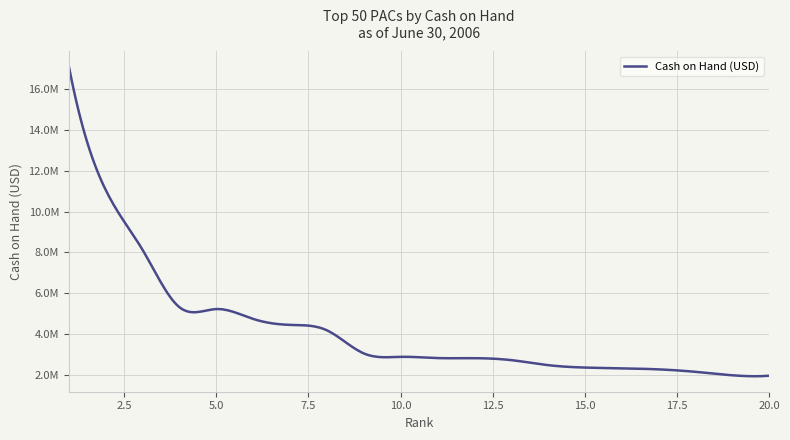

What is the minimum value shown in the chart?

1943778.3